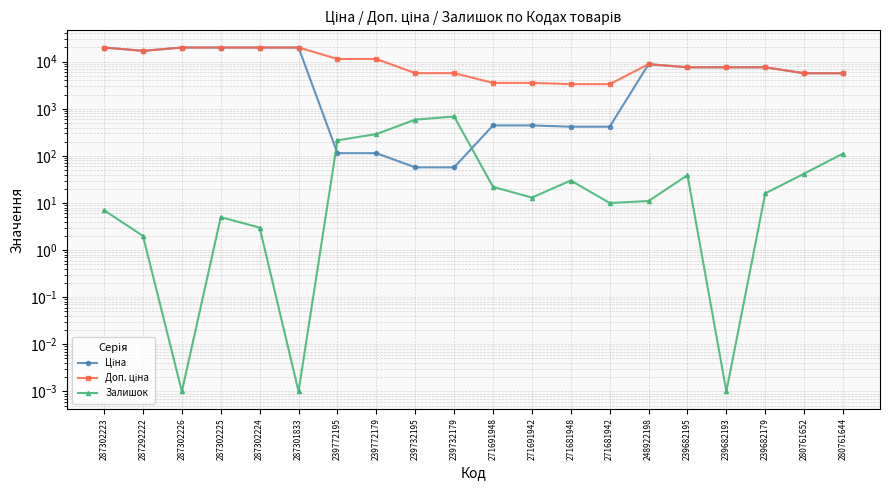

Rank the series by their maximum value, from highest to lowest.

Ціна, Доп. ціна, Залишок